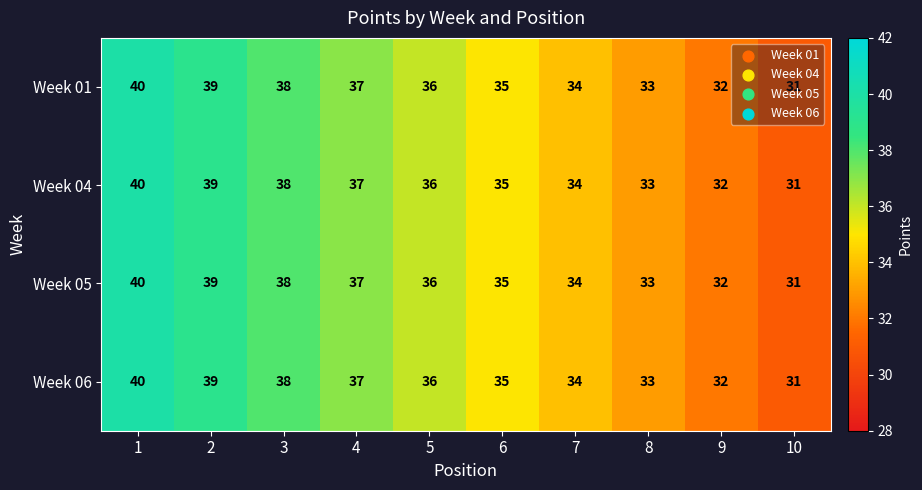

What is the difference between the second highest and second lowest values in the Week 01 series?

7